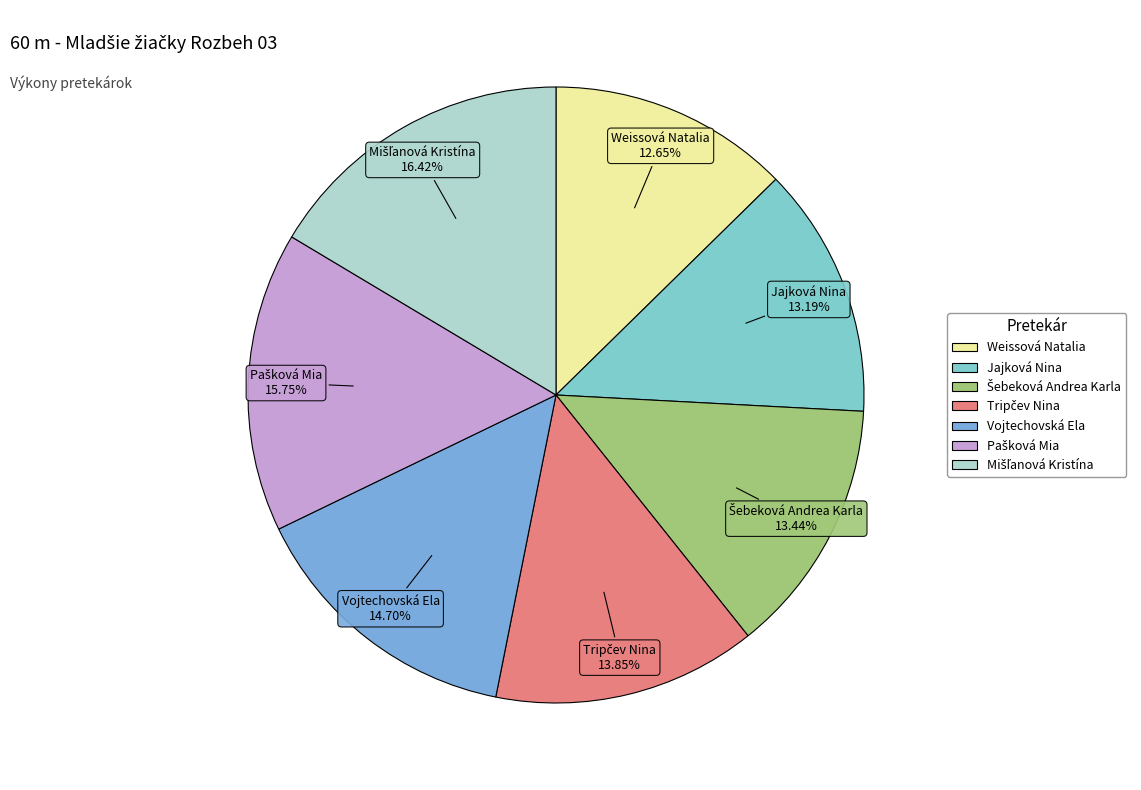

To the nearest percent, what is the average slice percentage?

14%